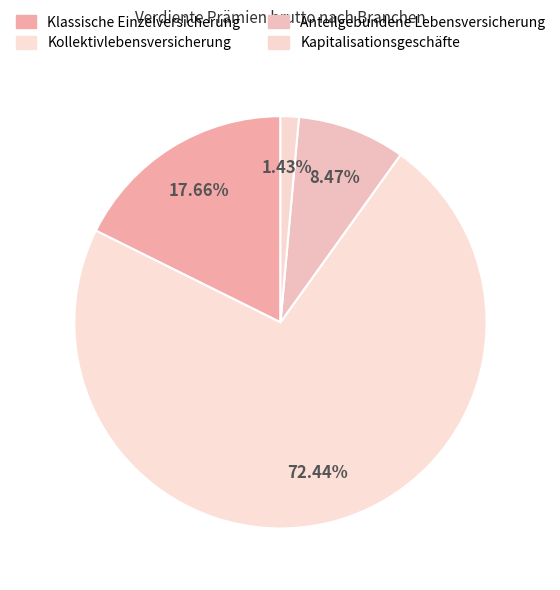

Which slice is the smallest?

Kapitalisationsgeschäfte